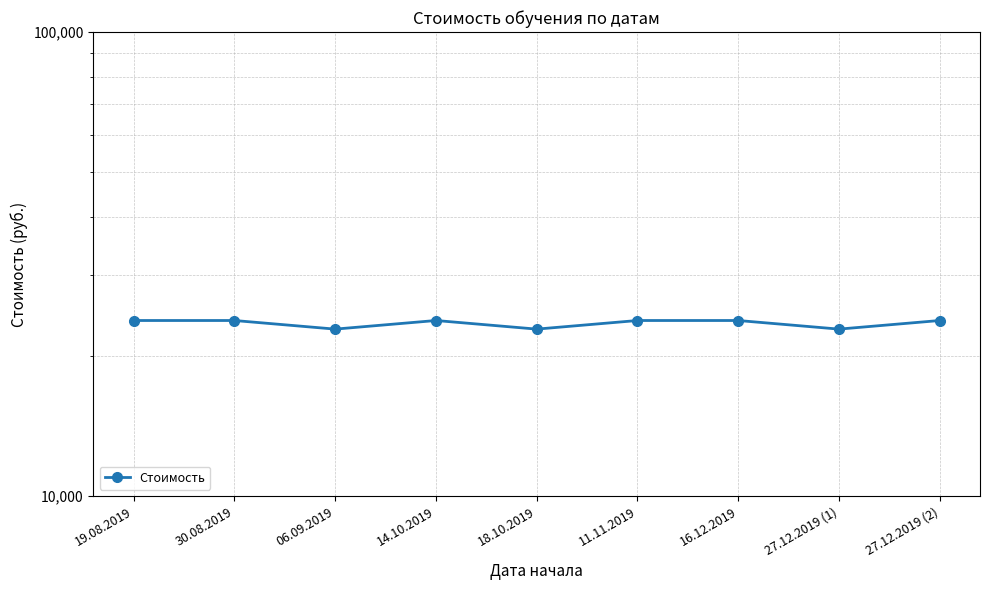

How many interior local peaks (higher than both neighbors) does the data have?

1